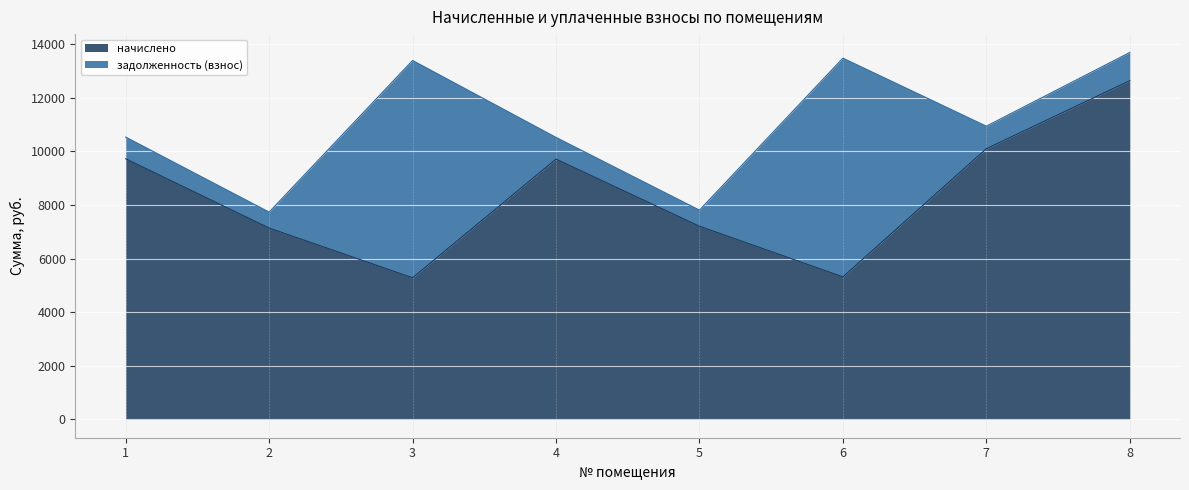

What is the lowest value of the начислено series?

5284.1